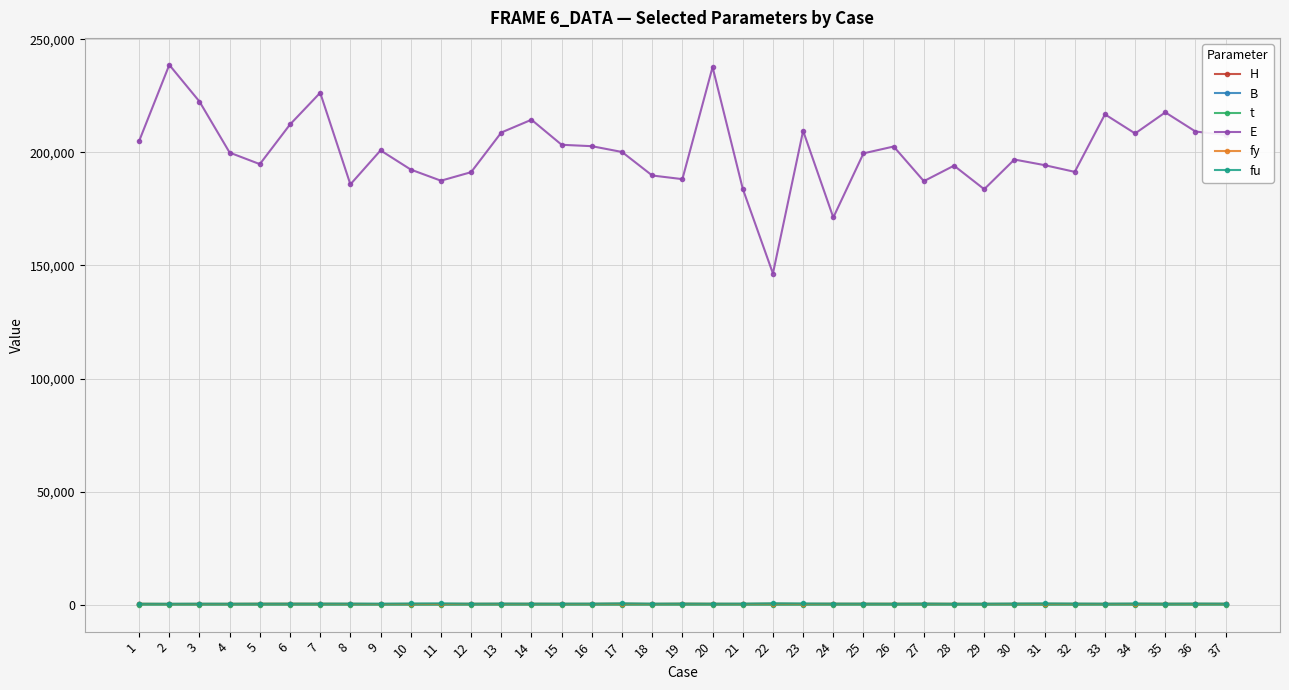

The H series shows 247.6 at 29. True or false?

True